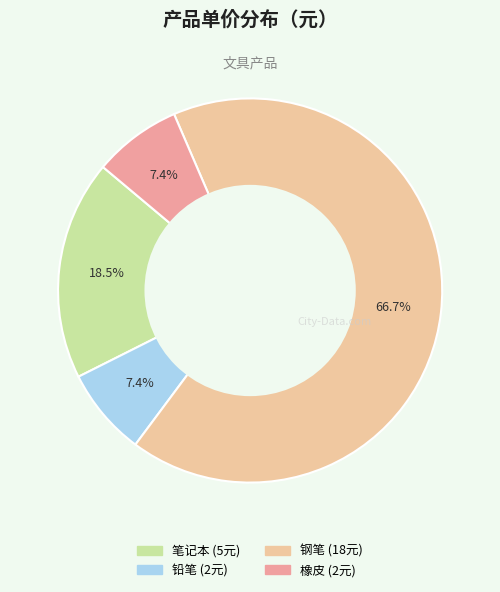

Is there a majority slice in this chart?

Yes